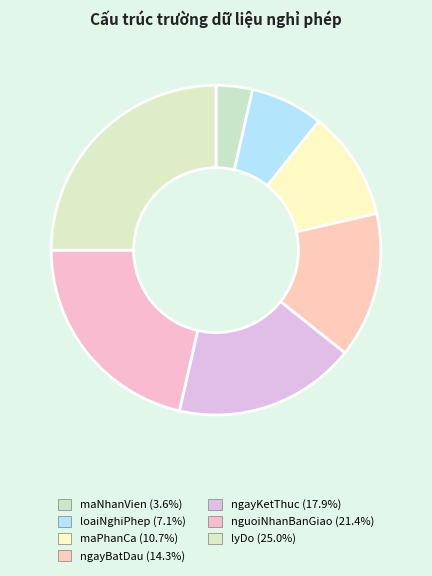

How many segments does this pie chart have?

7